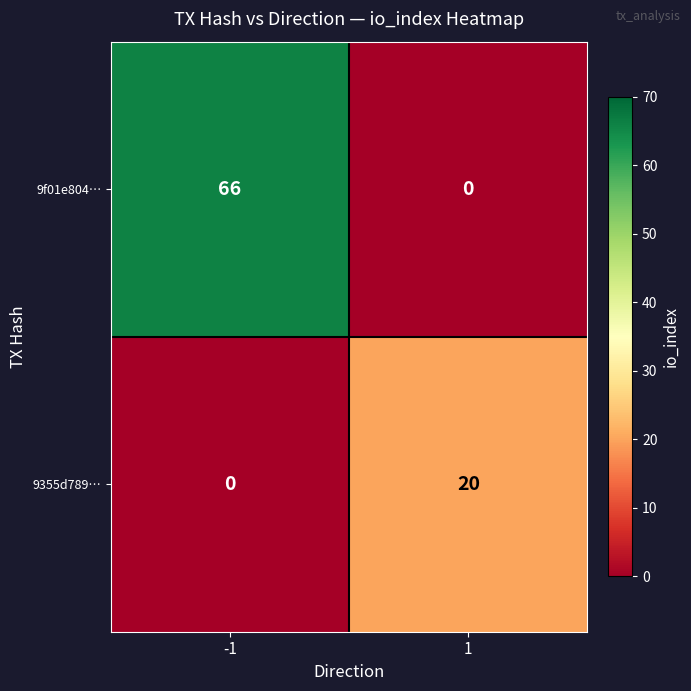

What is the highest value of the 9f01e804… series?

66